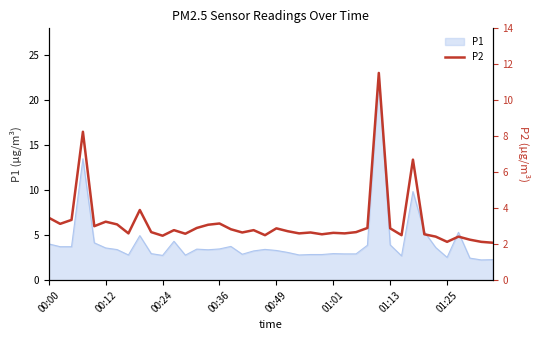

What is the highest value of the P1 series?

22.7